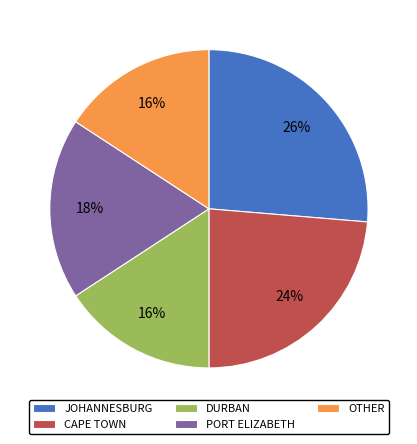

What percentage is the CAPE TOWN slice, to the nearest percent?

24%